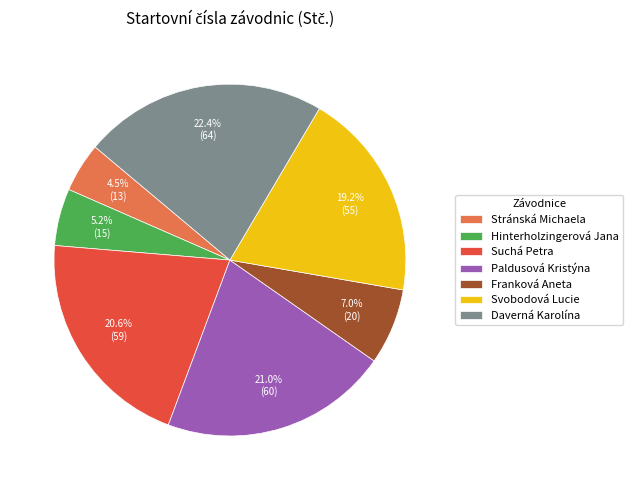

Count the number of slices in the pie.

7